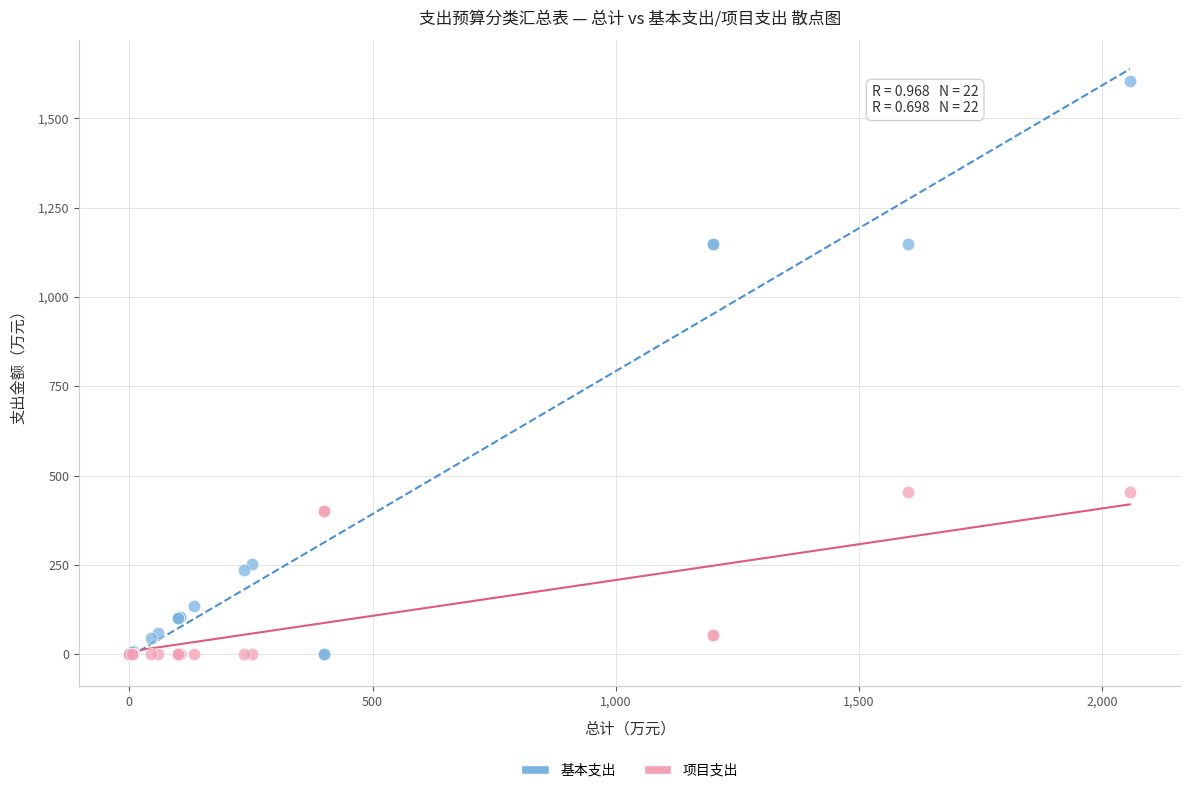

What is the X range (max minus min) for the scatter plot?

2056.9